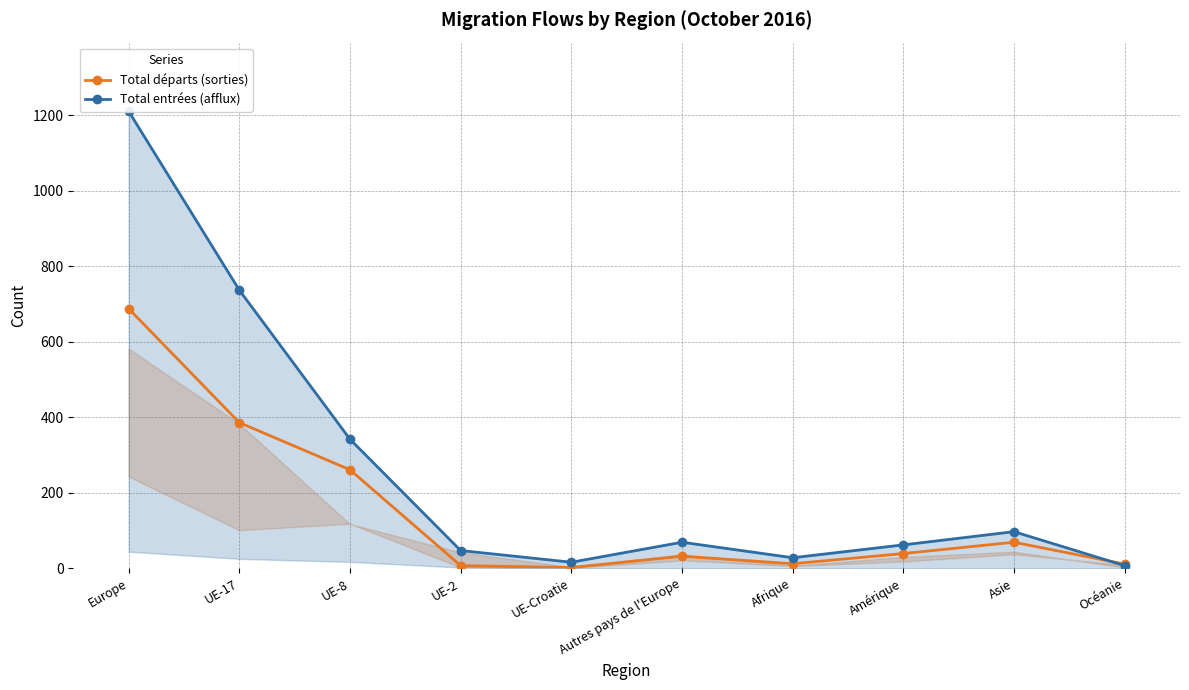

What is the difference between the highest and lowest values at UE-17?

351